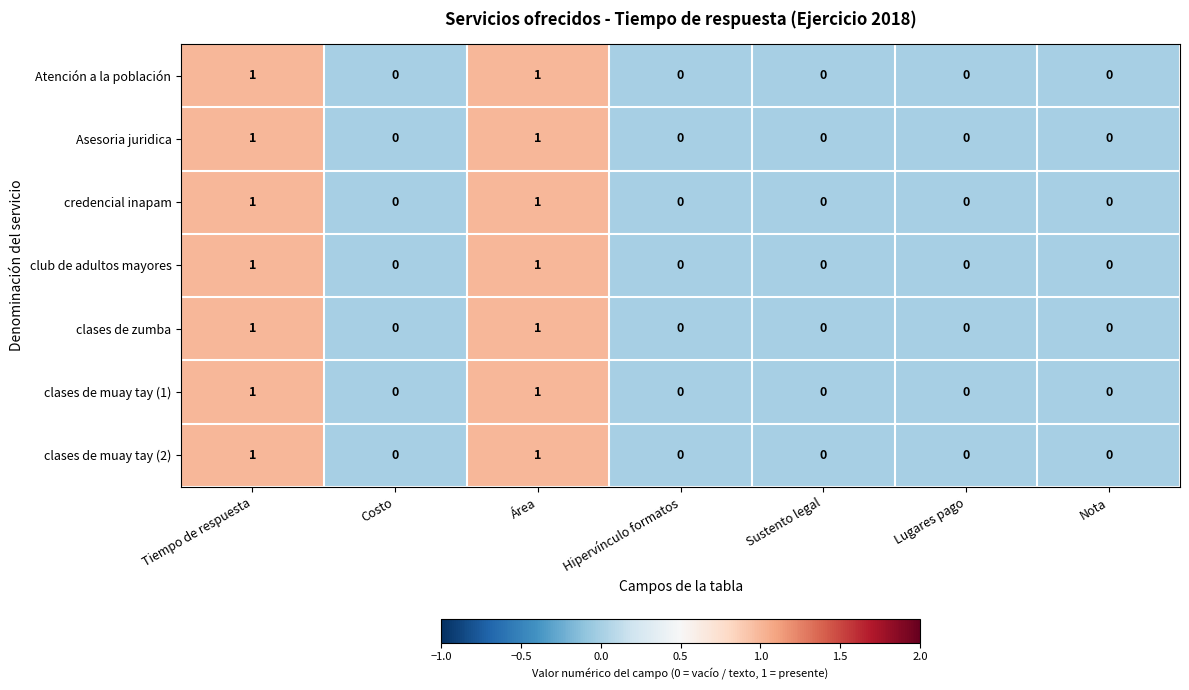

What is the total value across all series at Tiempo de respuesta?

7